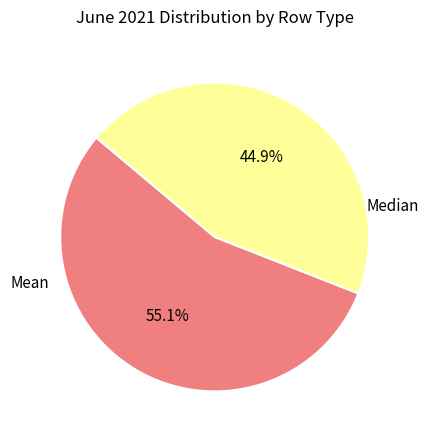

How many slices are in this pie chart?

2